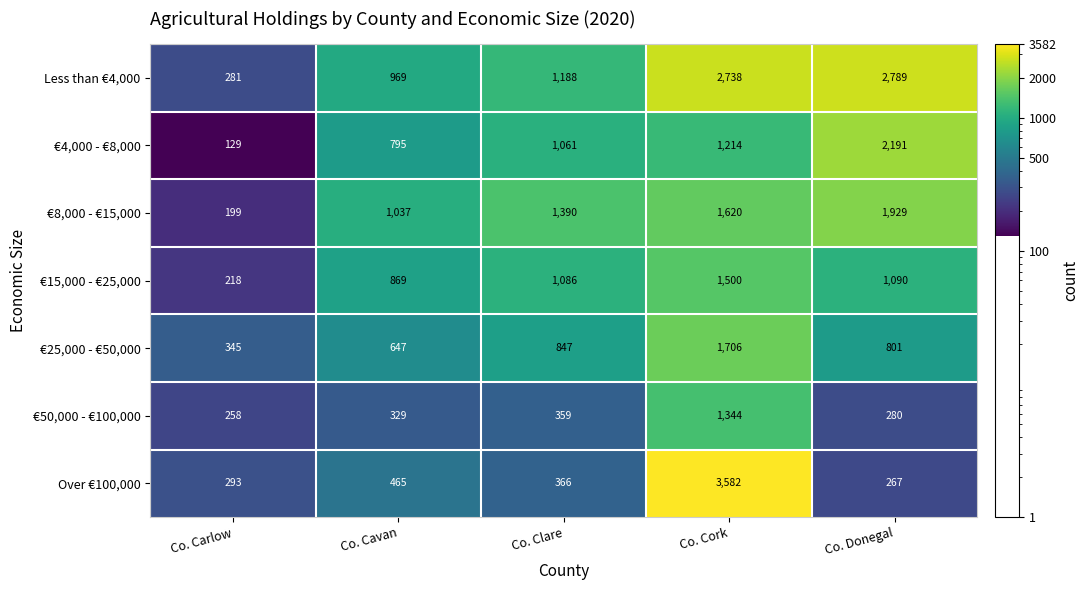

Which label corresponds to the smallest value in the chart?

Co. Carlow